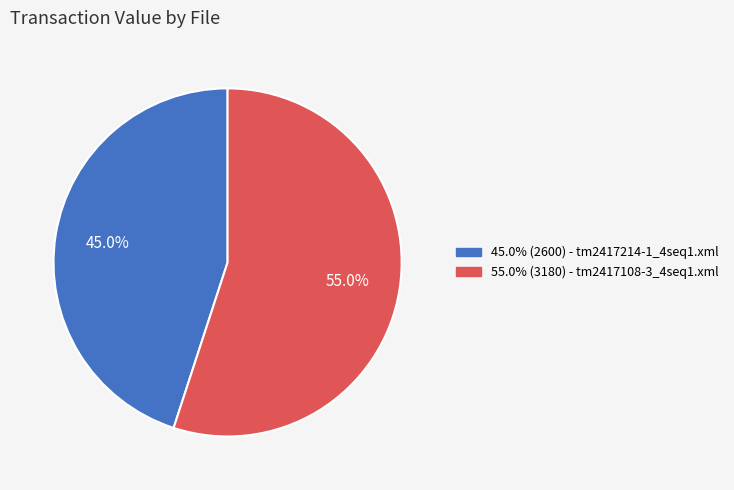

Does any single category account for the majority?

Yes